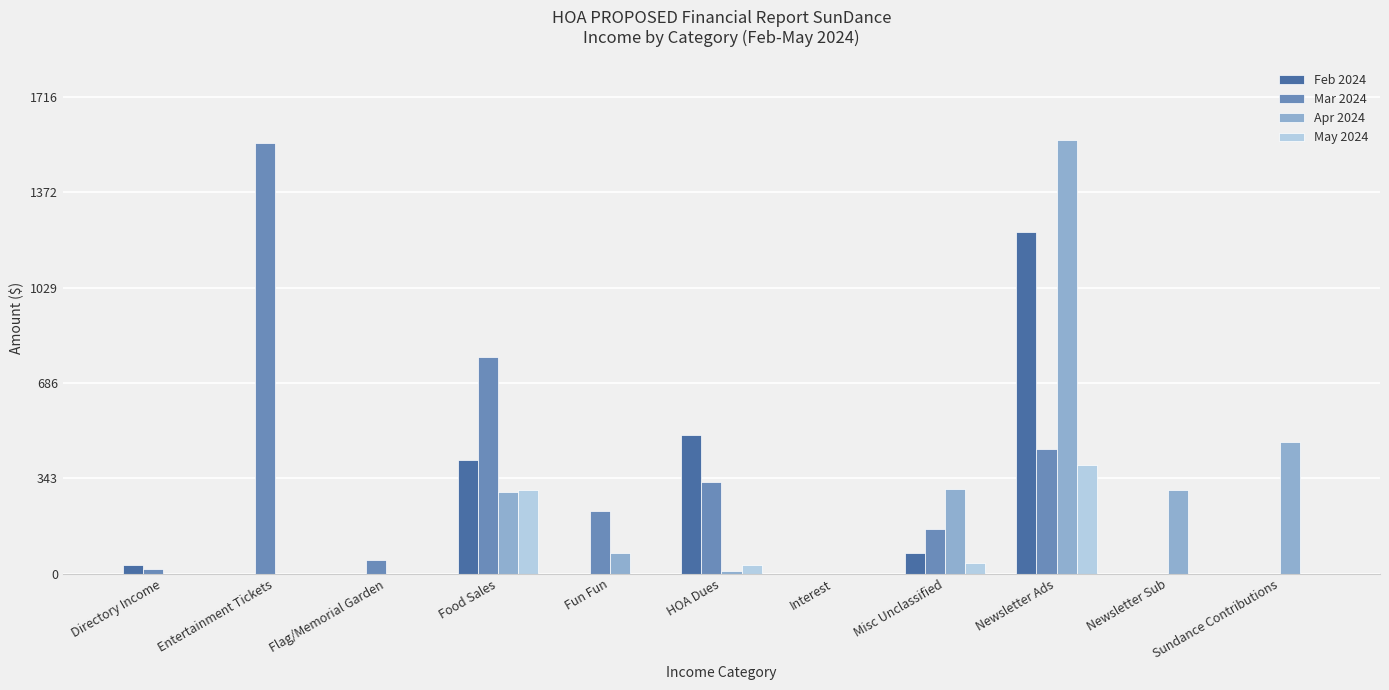

At which label does Feb 2024 reach its peak?

Newsletter Ads